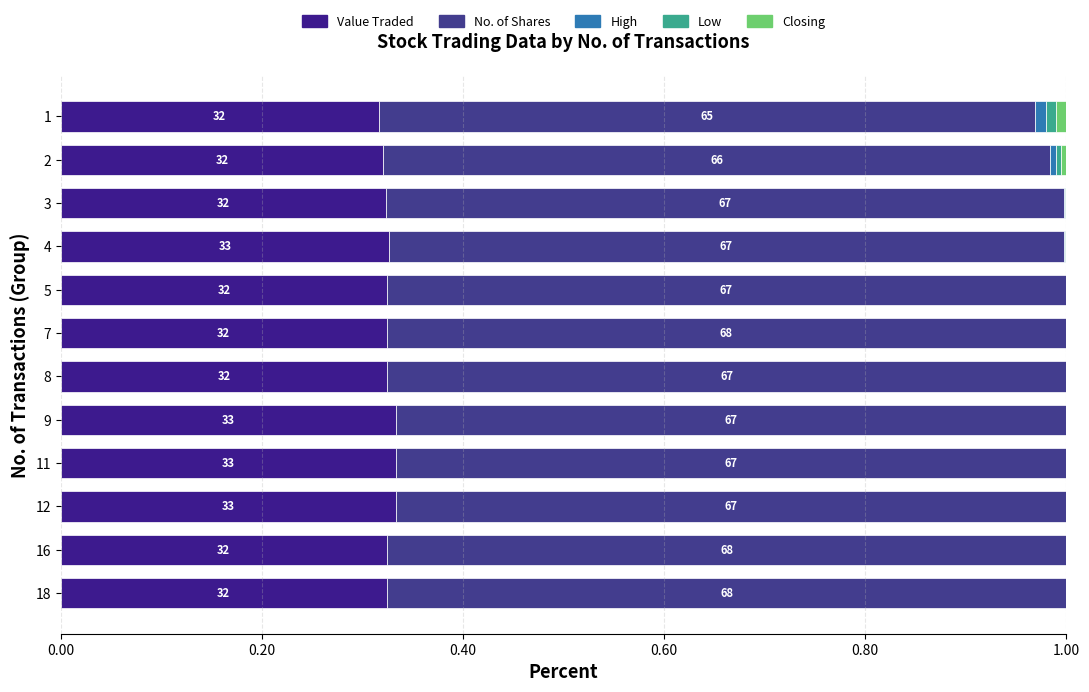

Count the number of categories in the chart.

12